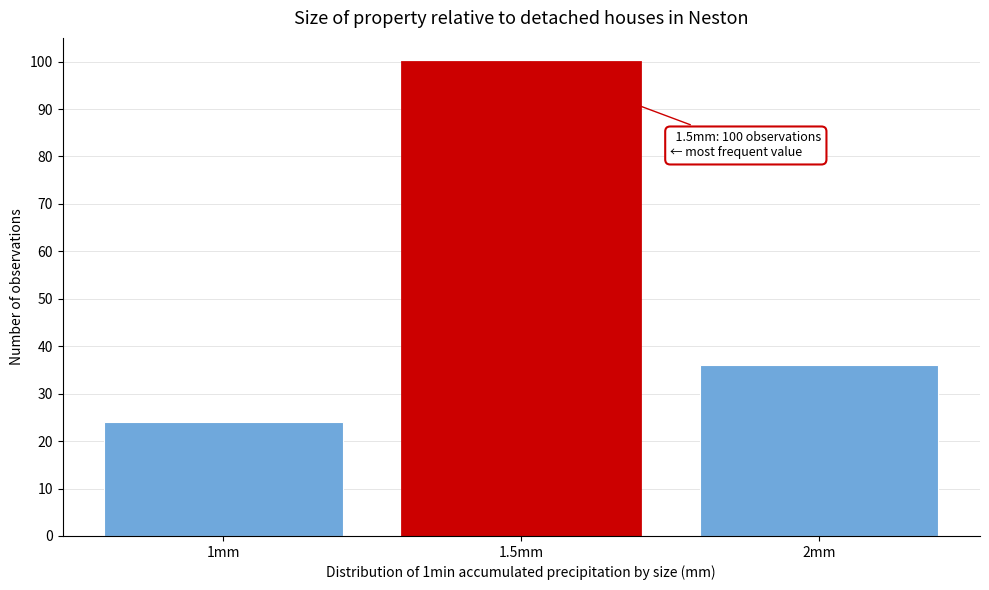

Reading left to right, transcribe all the data shown in this chart.

1mm=24	1.5mm=100	2mm=36